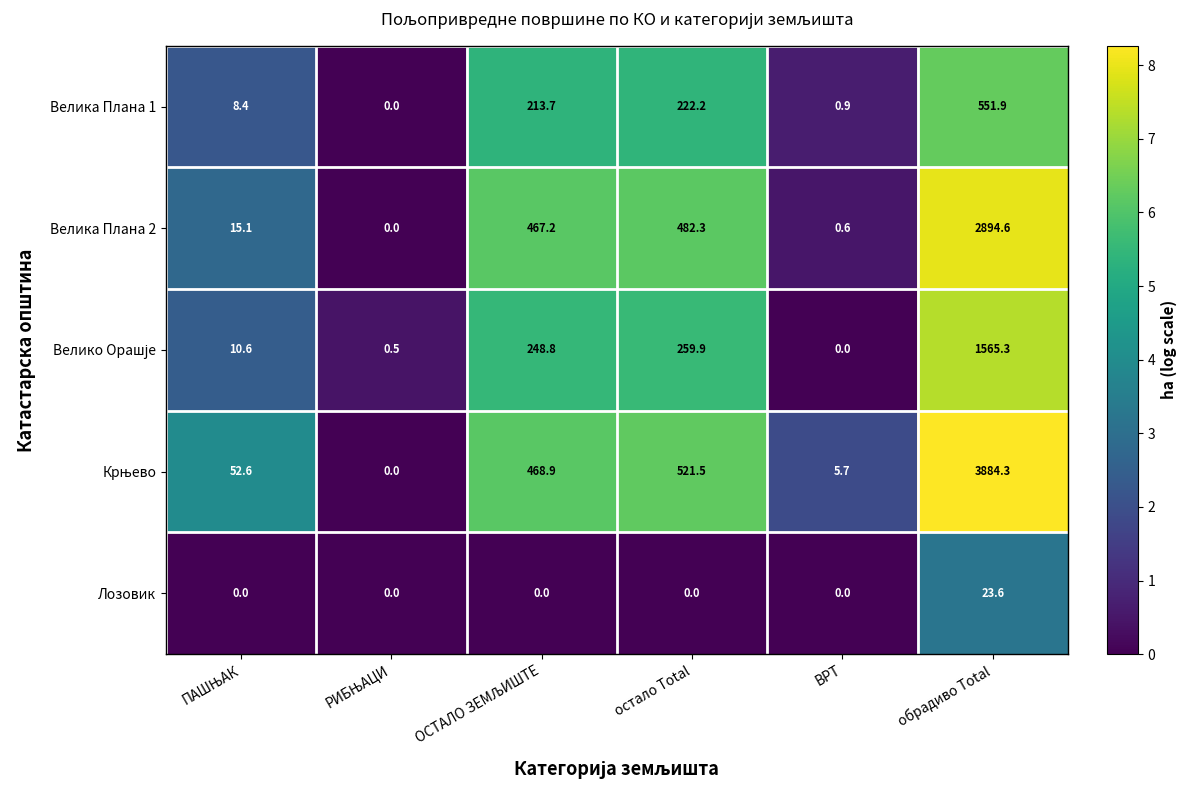

What is the spread (max minus min) of values at обрадиво Total?

3860.7